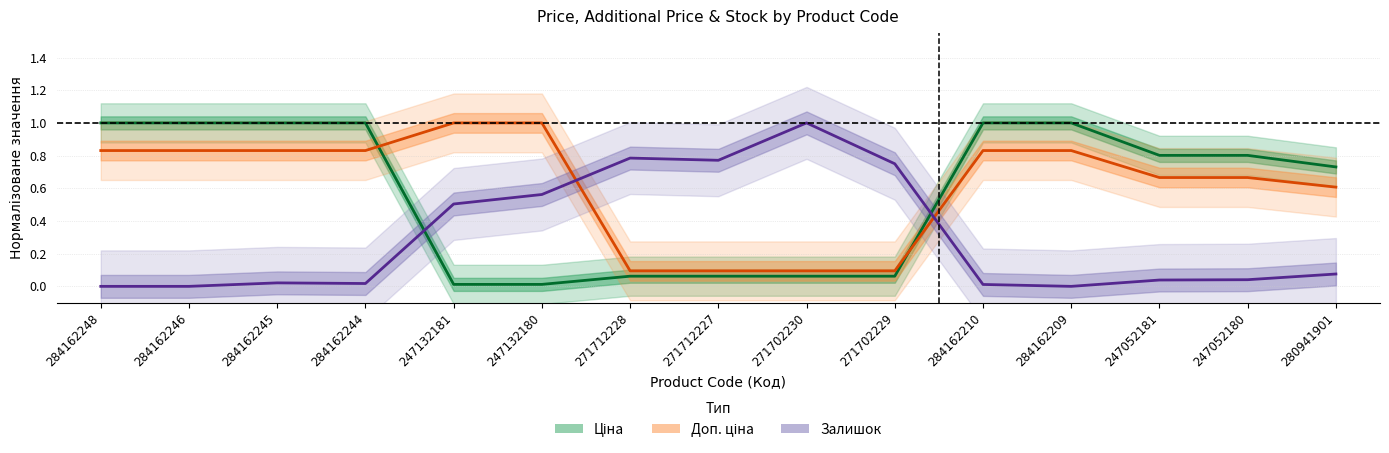

What is the difference between the Доп. ціна values at 247052181 and 280941901?

0.1